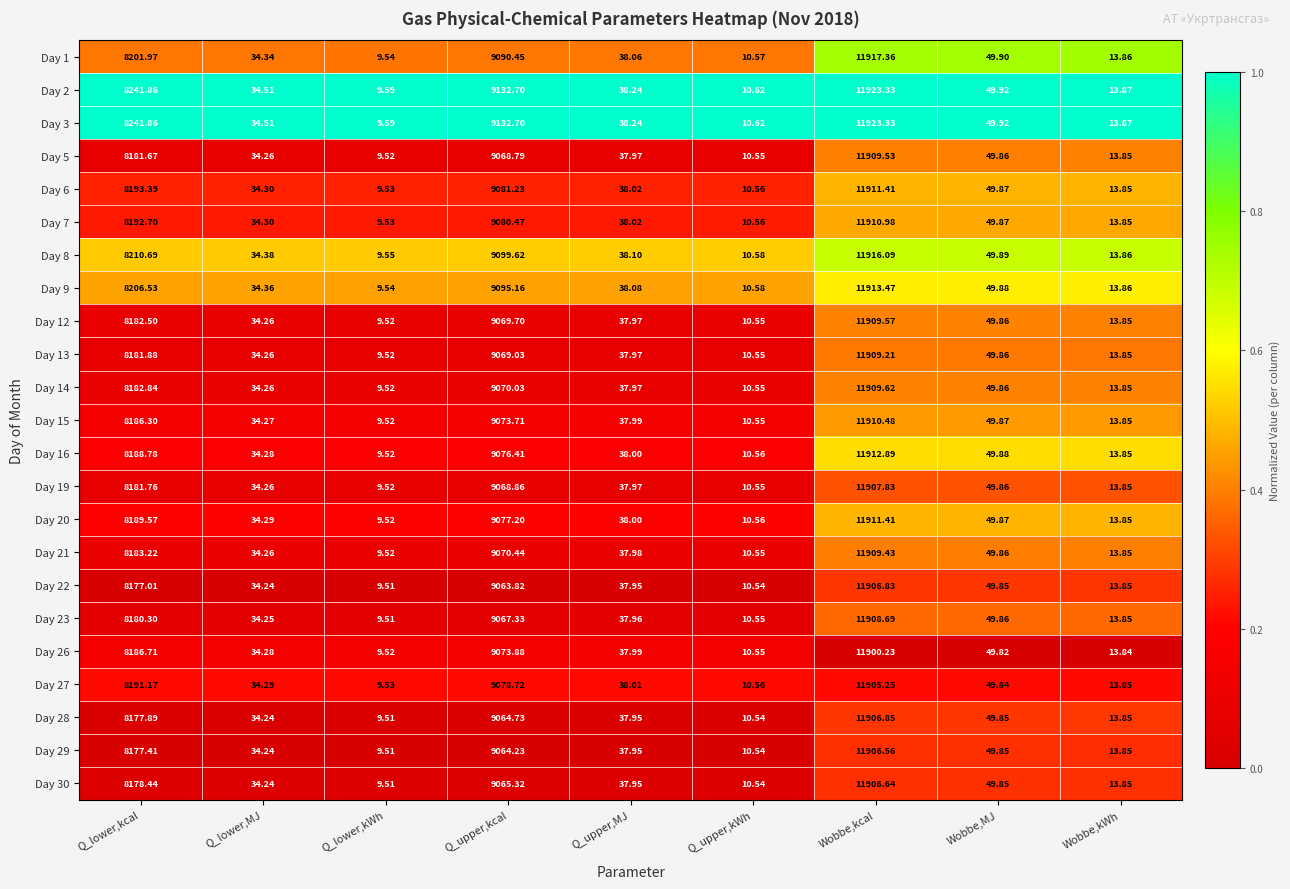

Which label corresponds to the largest value in the chart?

Wobbe,kcal